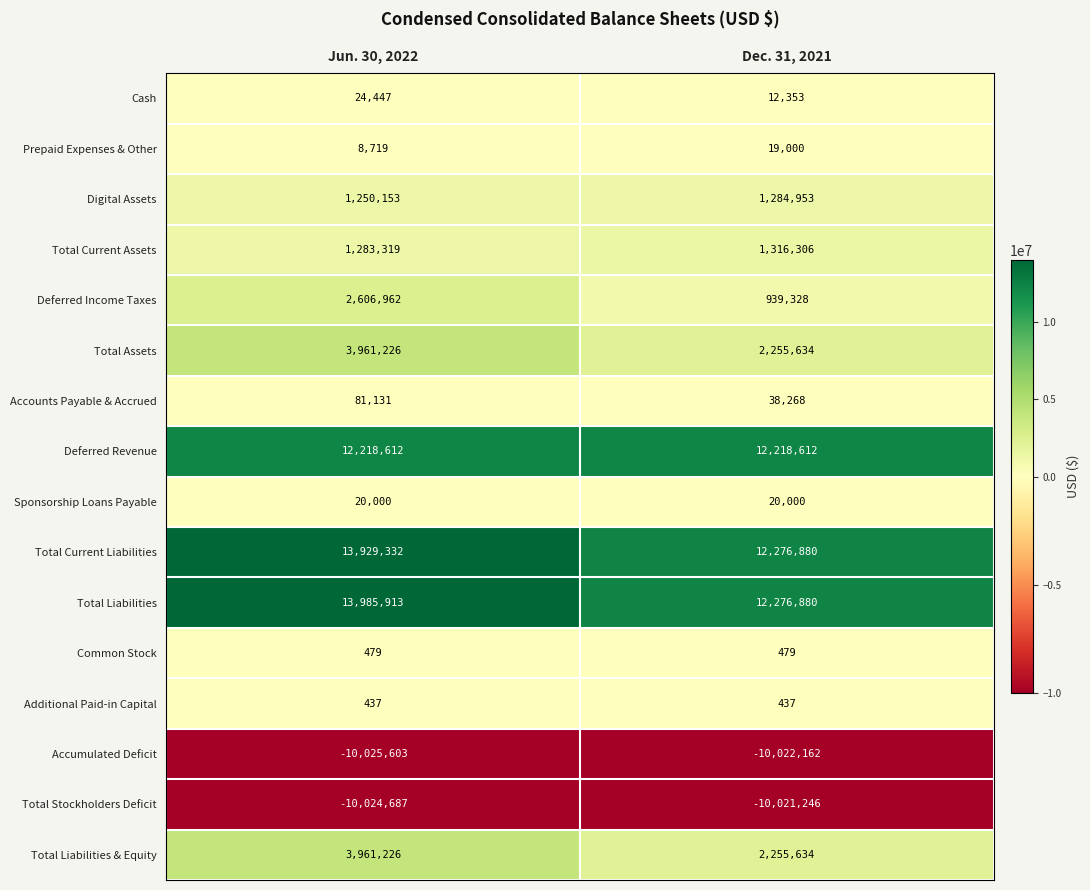

Rank the categories by Total Current Liabilities value from lowest to highest.

Dec. 31, 2021, Jun. 30, 2022